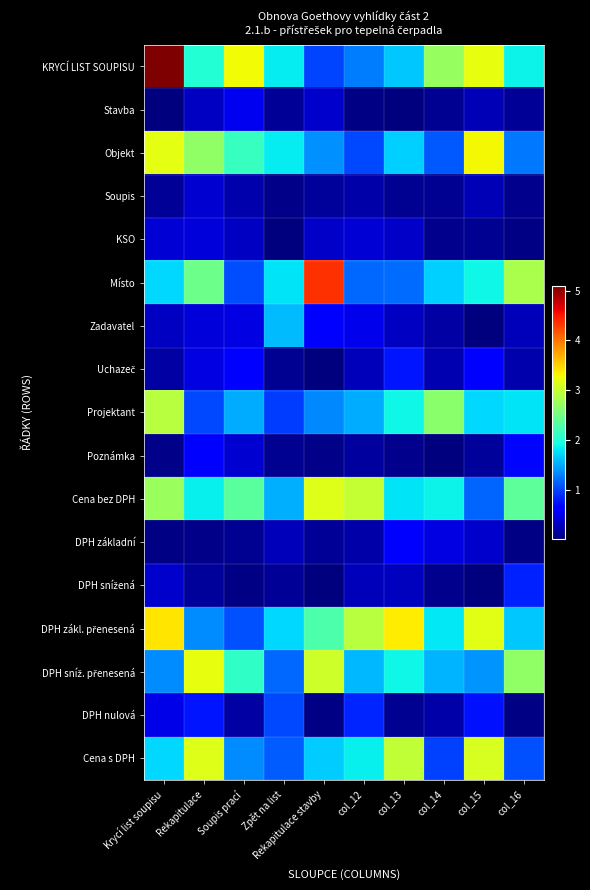

Between col_16 and Soupis prací, which is larger?

Soupis prací